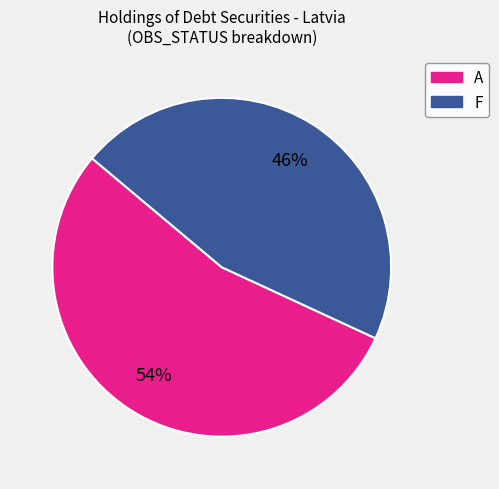

To the nearest percent, what is the average slice percentage?

50%